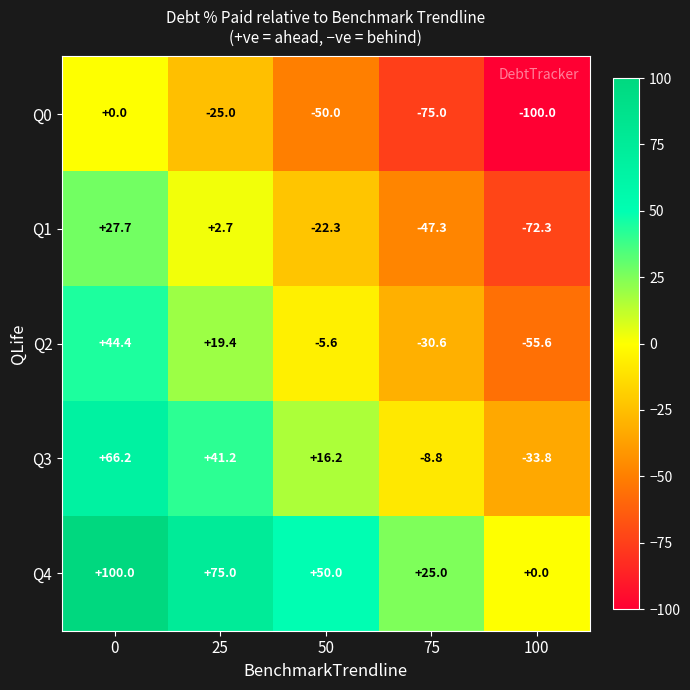

The Q2 series shows 12.1 at 25. True or false?

False